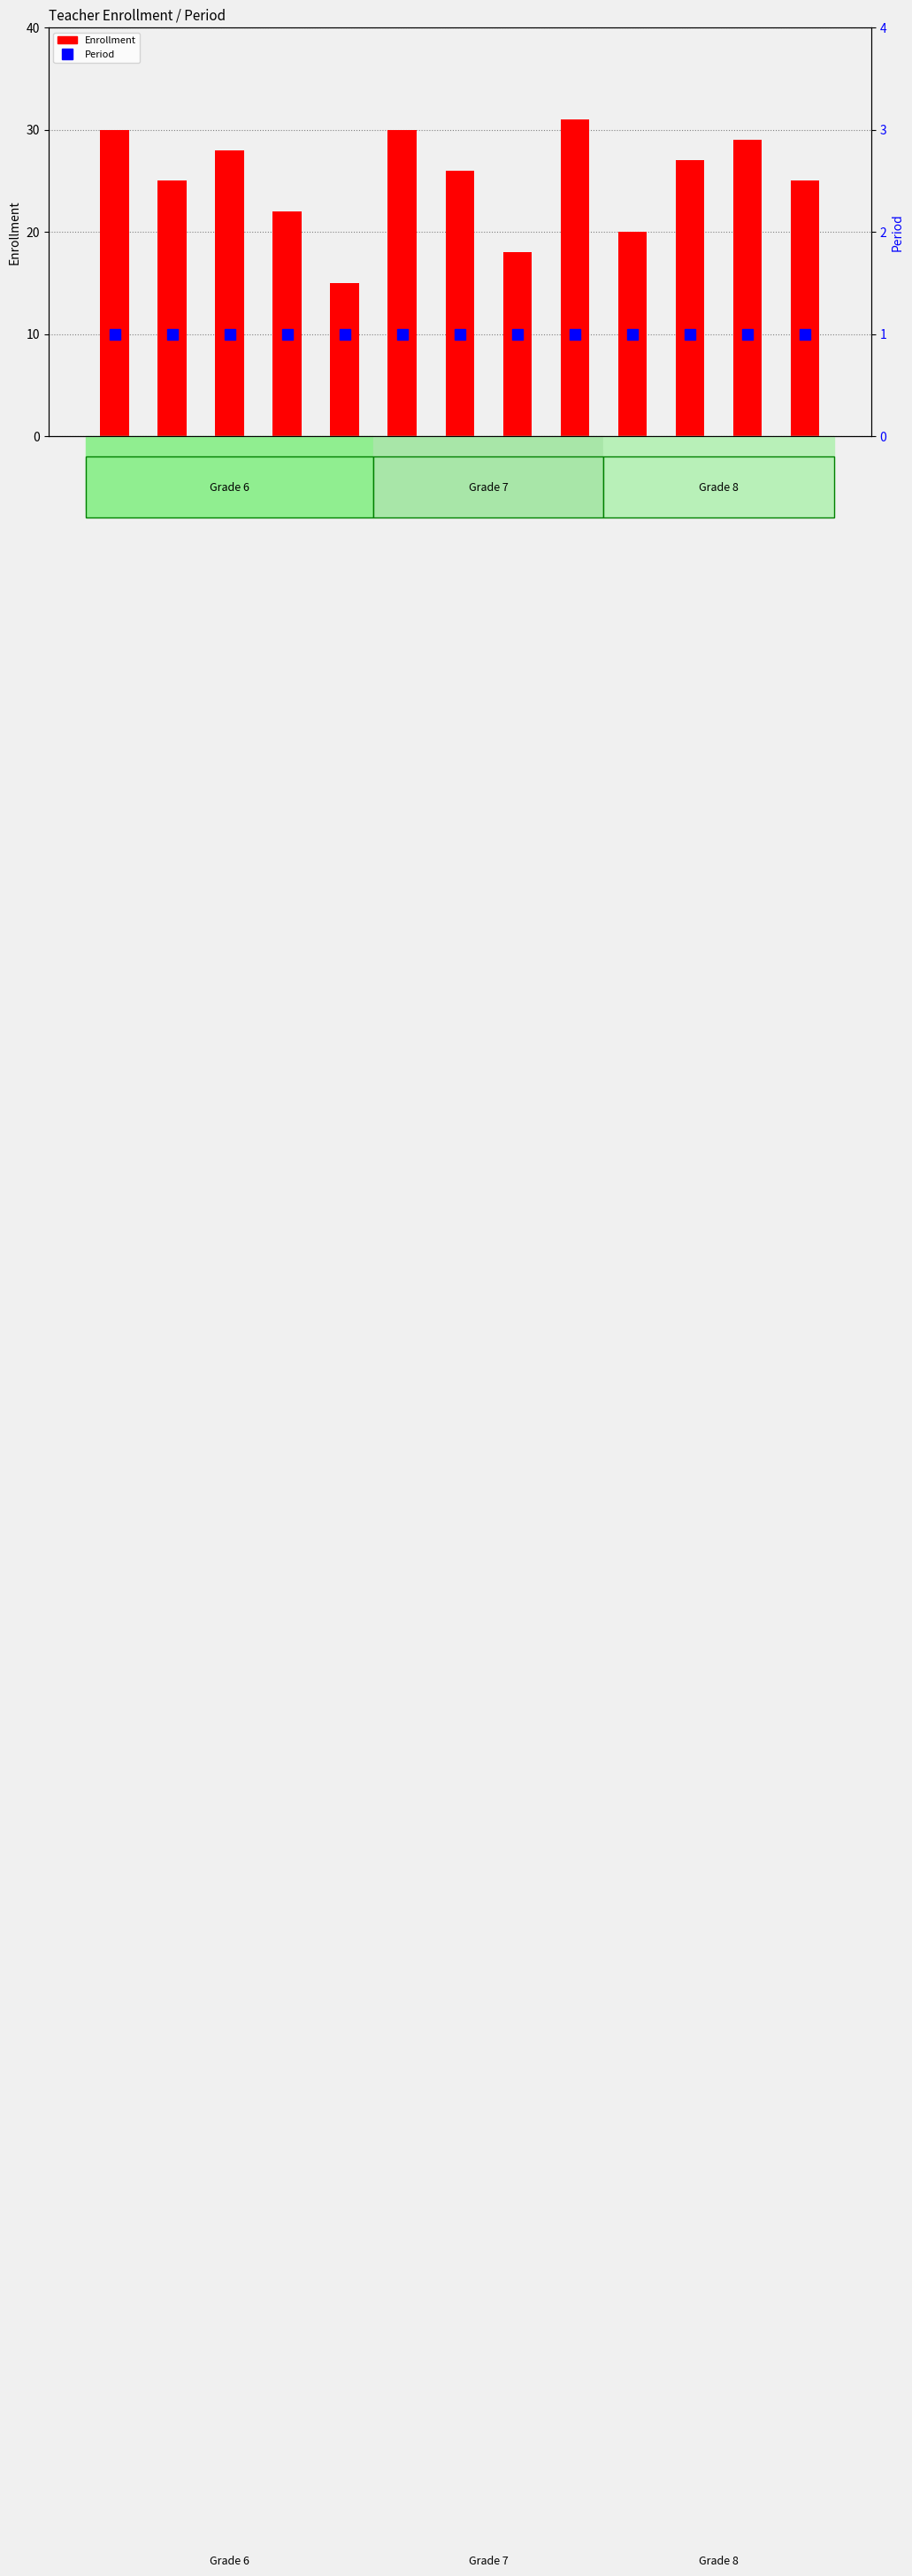

Which has a higher value, Keil or Geller?

Keil